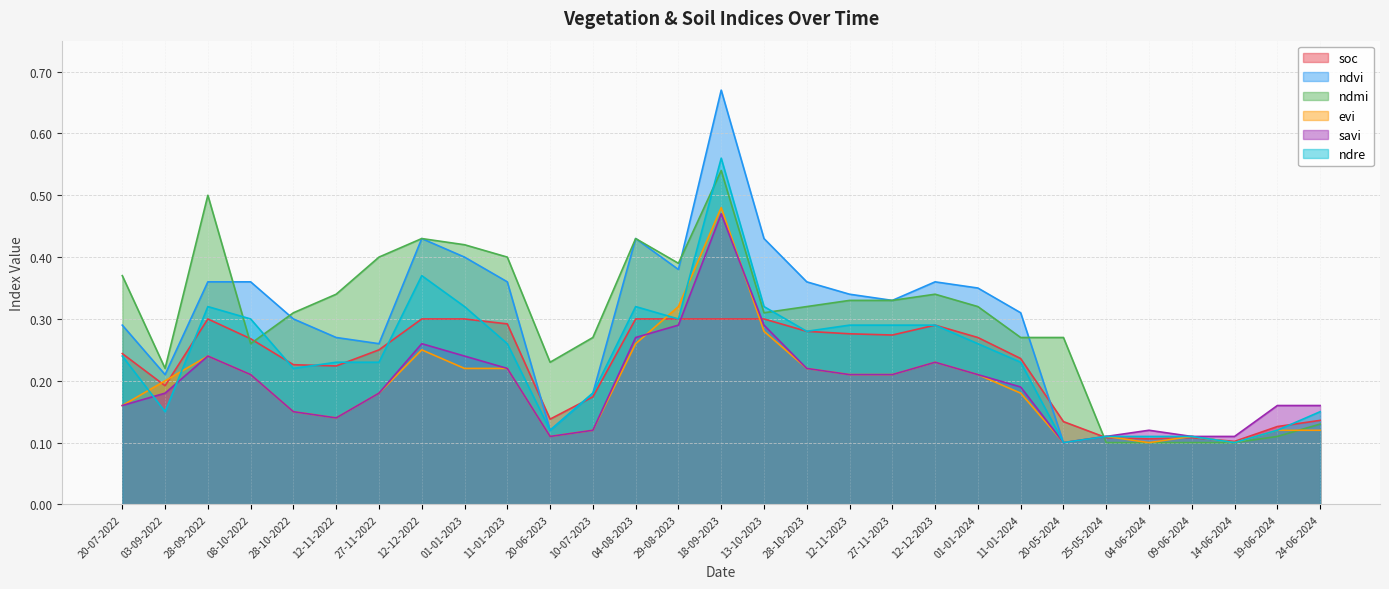

What is the value of the soc point at the 9th from the left?

0.3